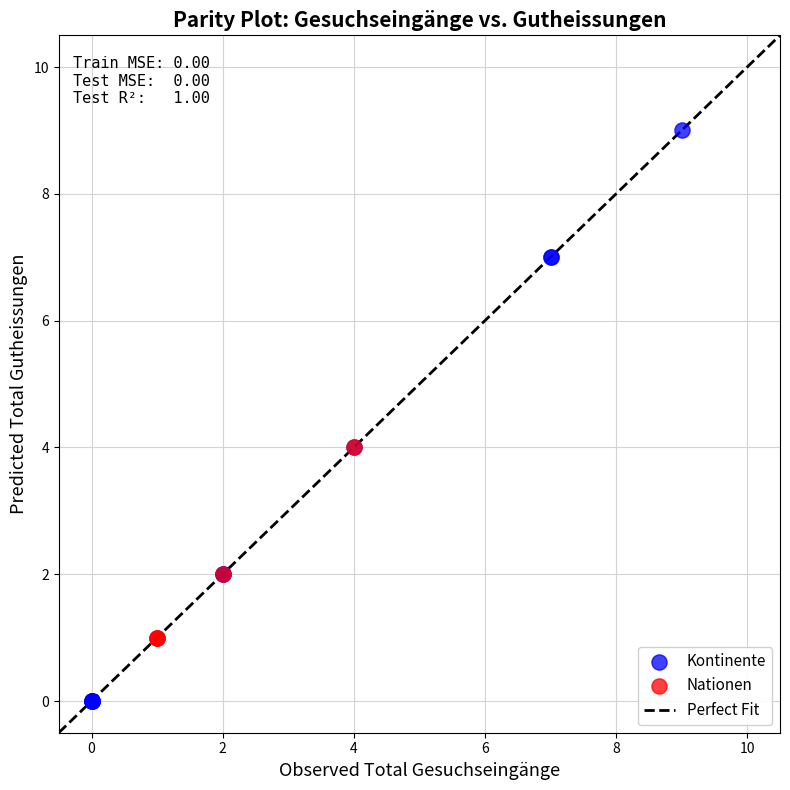

Which series has the largest Y range (max minus min)?

Kontinente